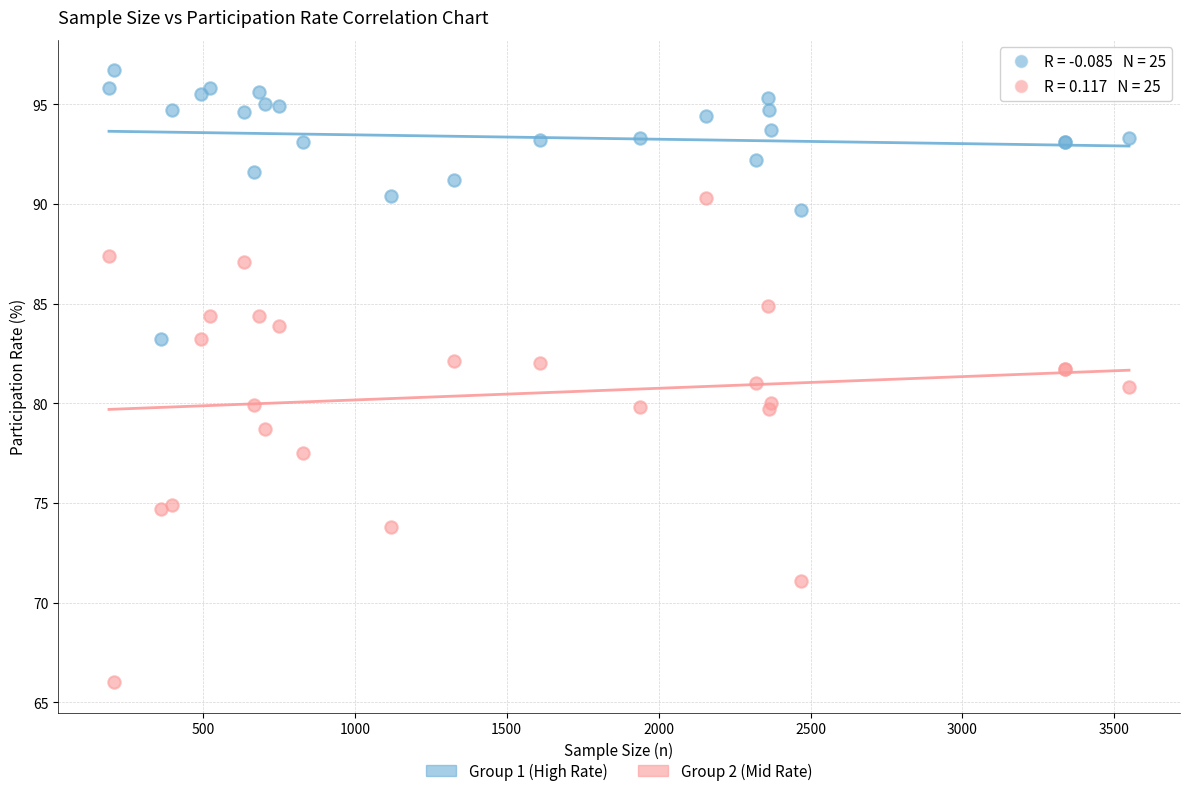

What are all the series names shown in the legend?

Group 1 (High Rate), Group 2 (Mid Rate)